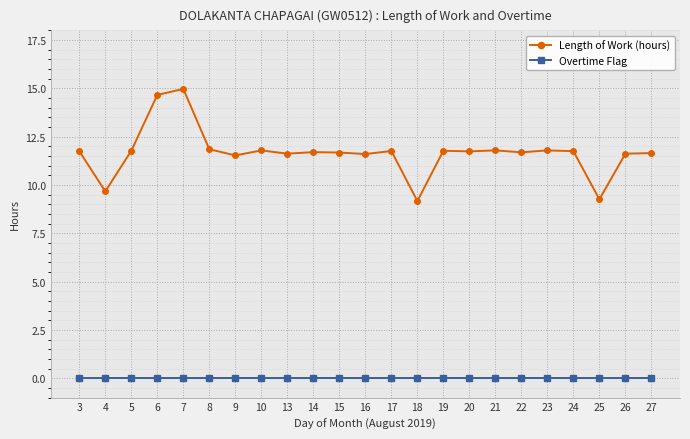

How many distinct data groups are displayed?

2